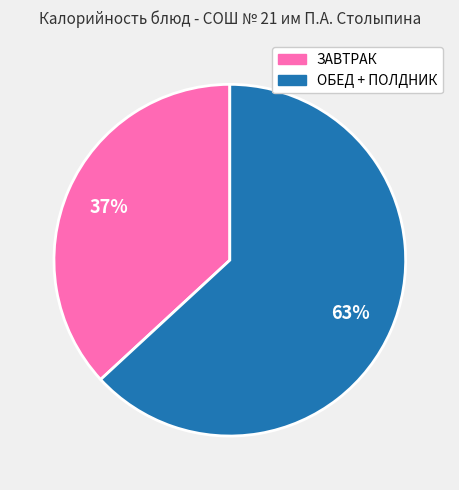

To the nearest percent, what is the difference between the largest and smallest slice percentages?

26%